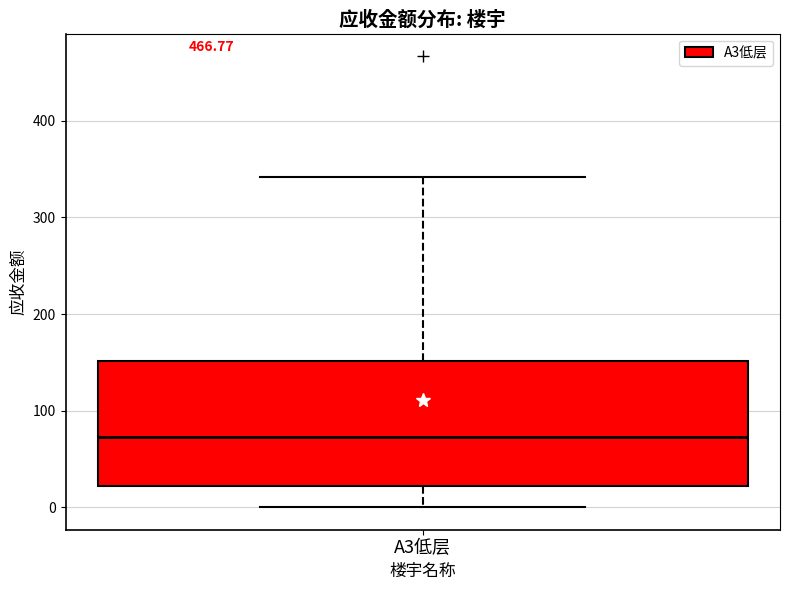

Transcribe this box plot: give where the median line is, the range the box spans, and where the two whiskers end, as read against the y-axis. The values are not printed on the chart, so give them approximately, as read against the axis.

median 70, box 20 to 150, whiskers 0 to 340